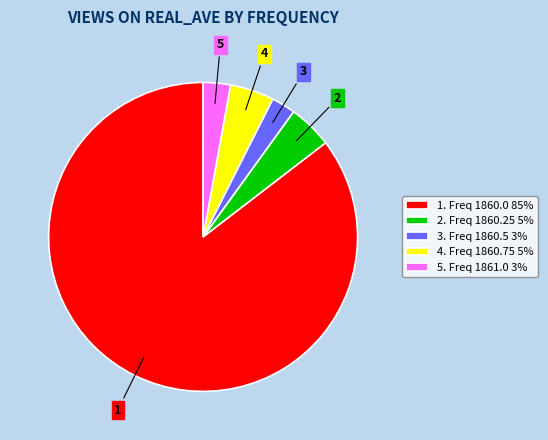

Count the number of slices in the pie.

5